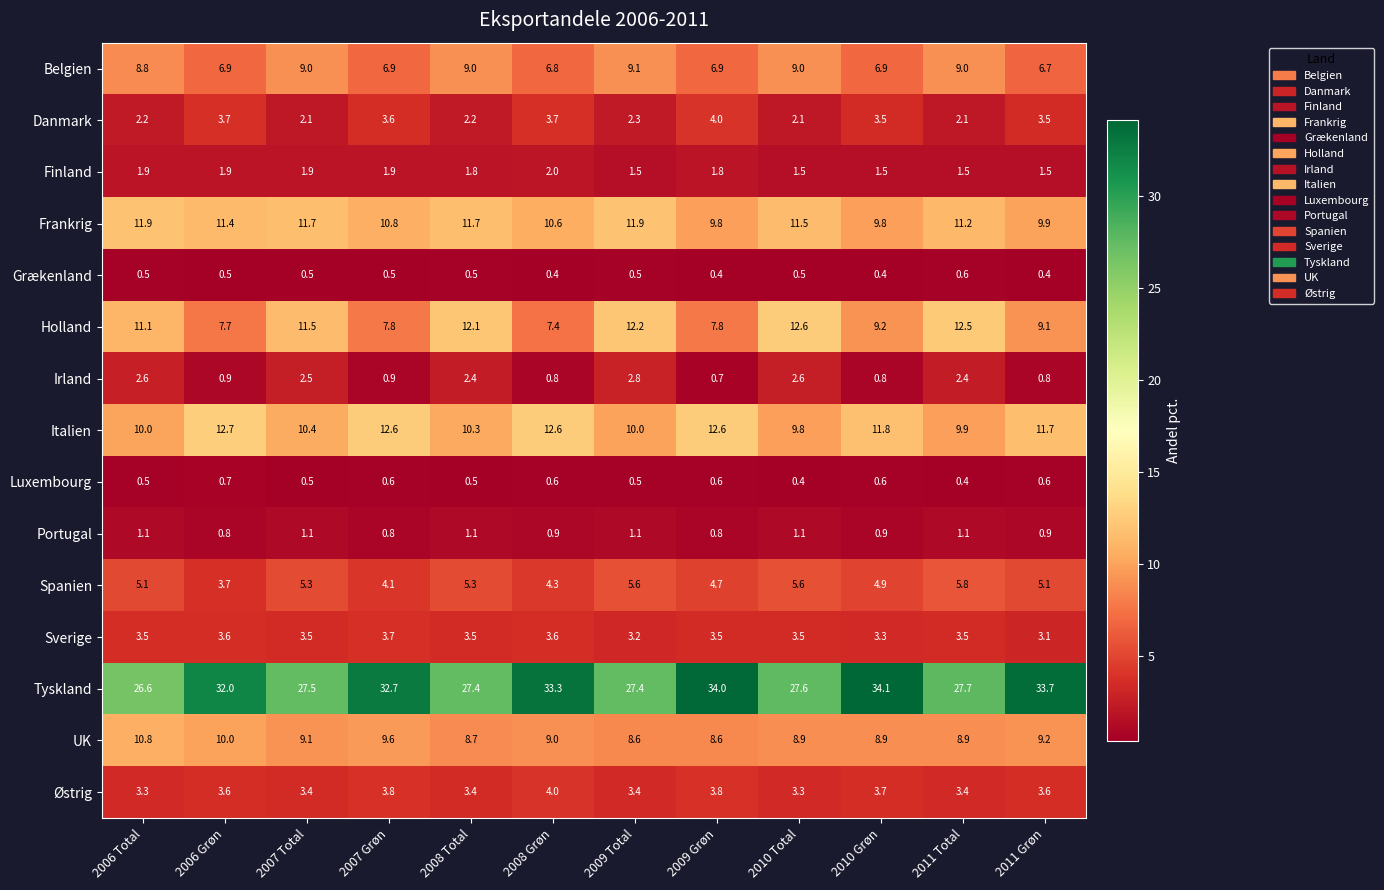

Which label corresponds to the largest value in the chart?

2010 Grøn